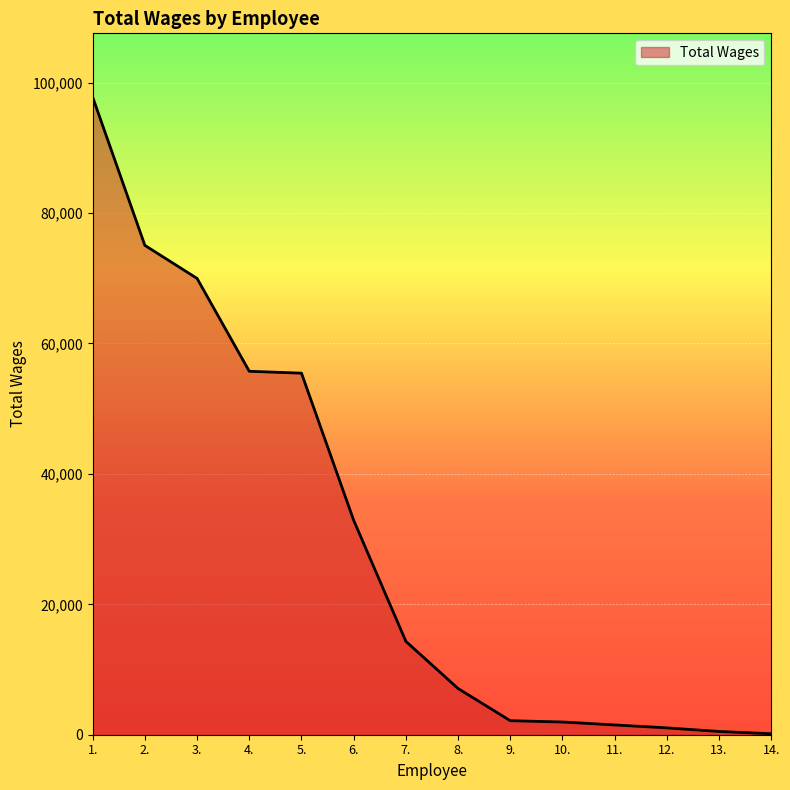

What is the difference between the second highest and second lowest values?

74549